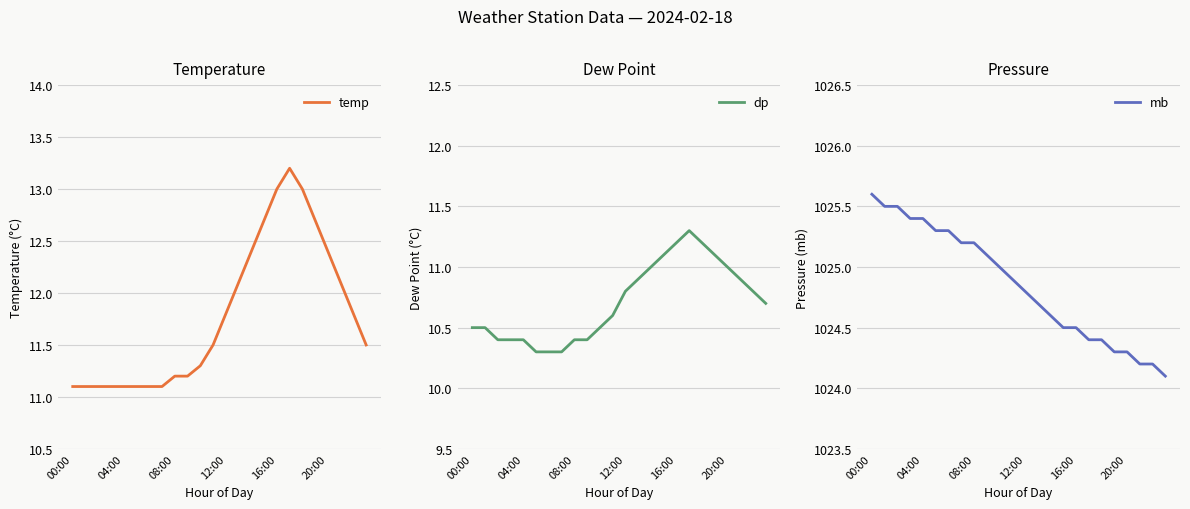

Reading left to right, list all the values displayed in this chart.

temp: 11.1	11.1	11.1	11.1	11.1	11.1	11.1	11.1	11.2	11.2	11.3	11.5	11.8	12.1	12.4	12.7	13.0	13.2	13.0	12.7	12.4	12.1	11.8	11.5
dp: 10.5	10.5	10.4	10.4	10.4	10.3	10.3	10.3	10.4	10.4	10.5	10.6	10.8	10.9	11.0	11.1	11.2	11.3	11.2	11.1	11.0	10.9	10.8	10.7
mb: 1025.6	1025.5	1025.5	1025.4	1025.4	1025.3	1025.3	1025.2	1025.2	1025.1	1025.0	1024.9	1024.8	1024.7	1024.6	1024.5	1024.5	1024.4	1024.4	1024.3	1024.3	1024.2	1024.2	1024.1